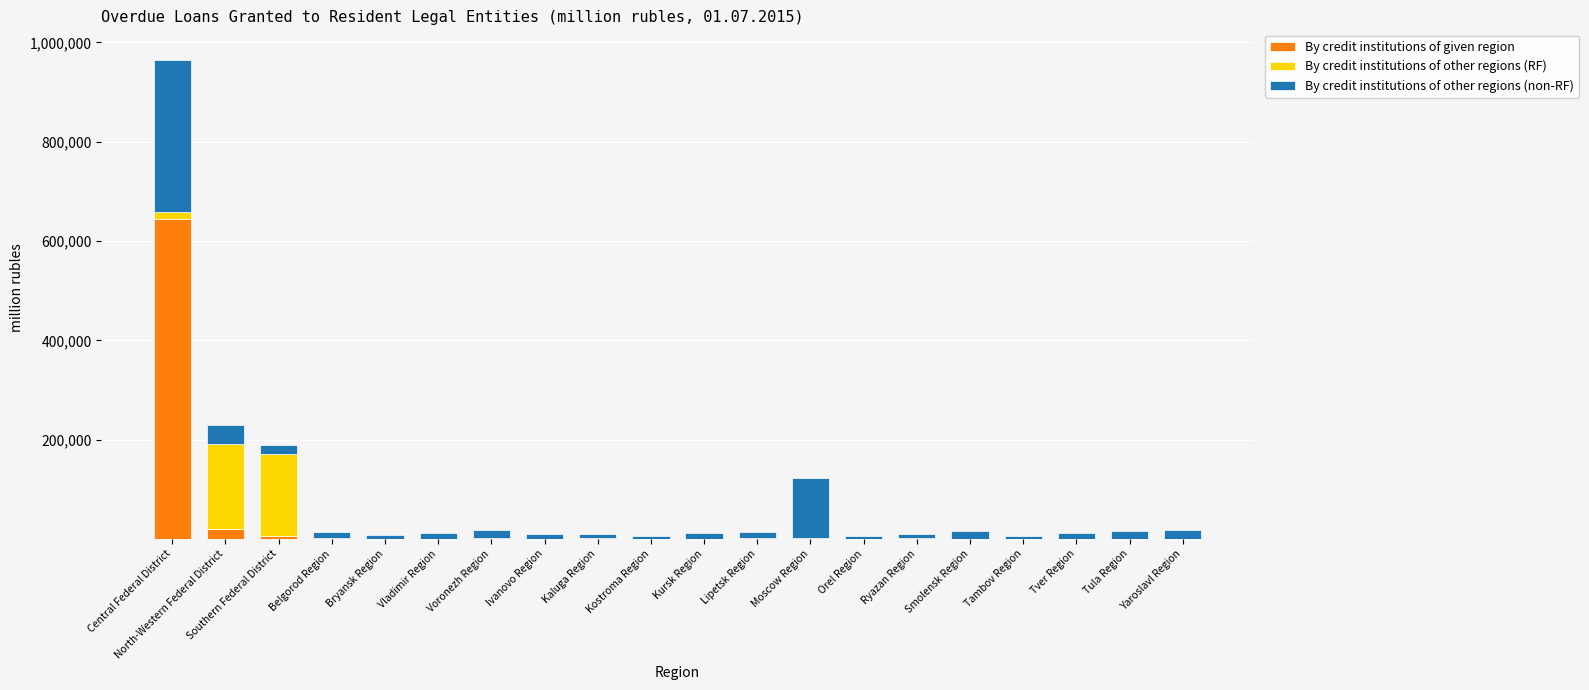

At which category is the sum across all series the highest?

Central Federal District